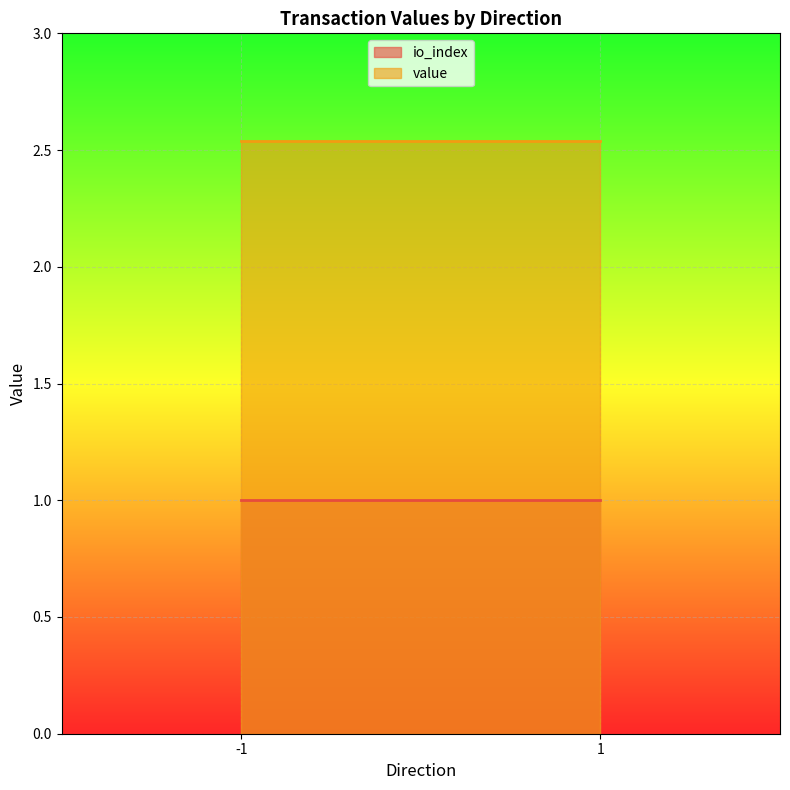

What is the average value of the io_index series?

1.0